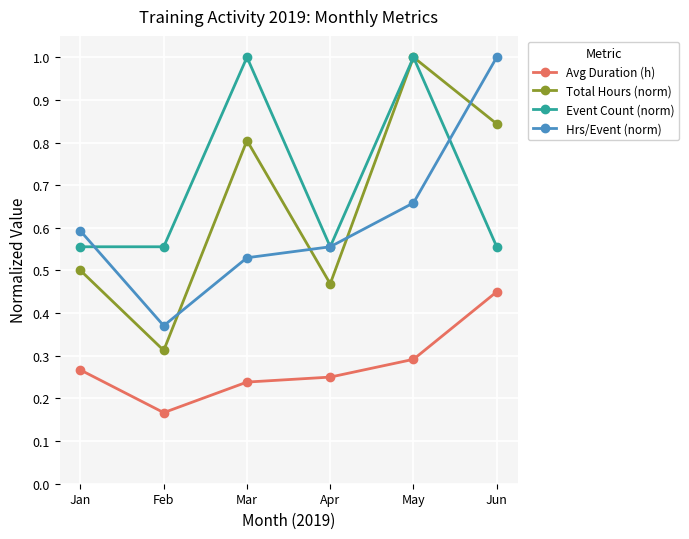

Does the chart display data point markers on the line(s)?

Yes